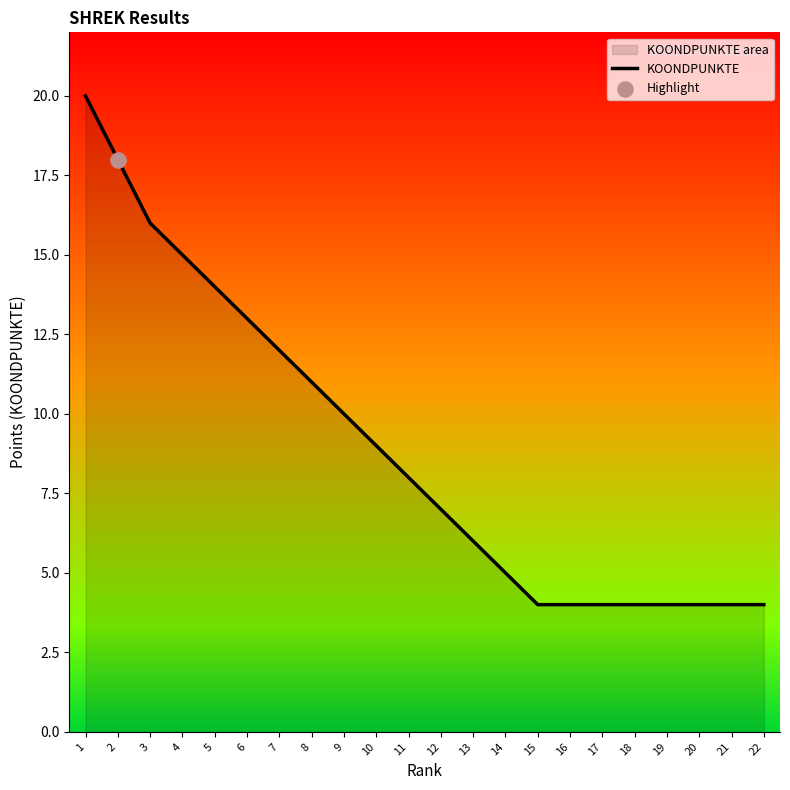

What is the change in value from 9 to 19?

-6